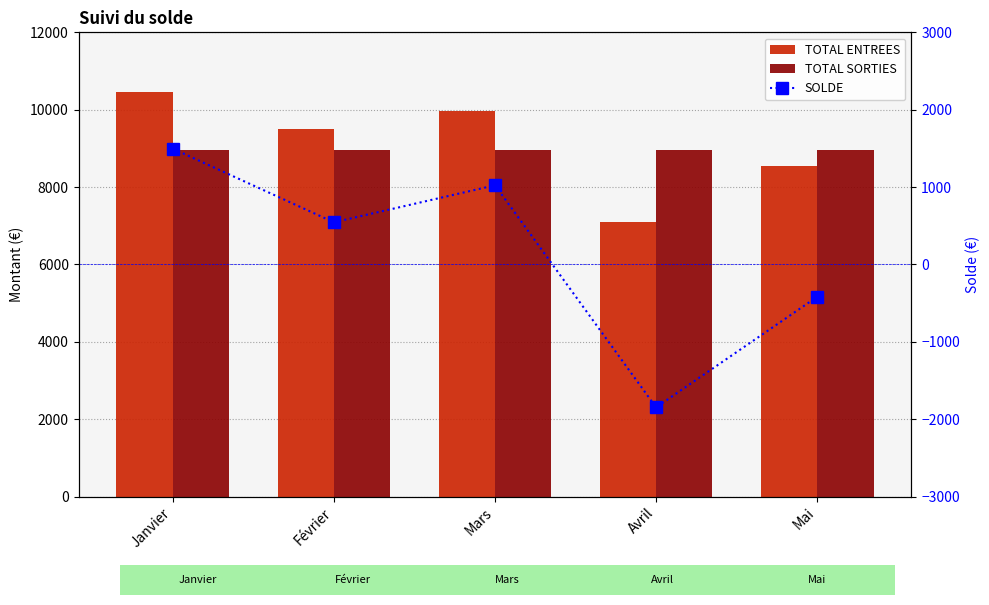

What are all the series names shown in the legend?

TOTAL ENTREES, TOTAL SORTIES, SOLDE